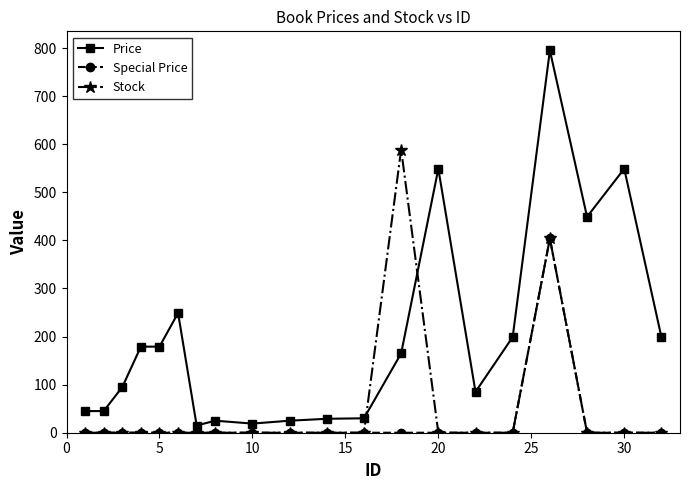

What are all the series names shown in the legend?

Price, Special Price, Stock